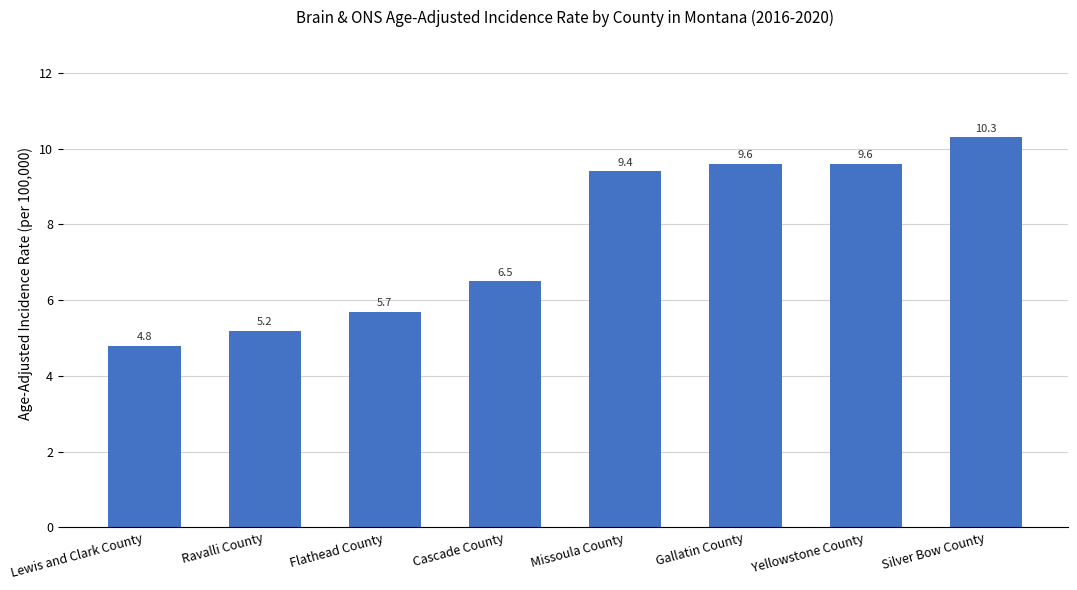

What is the approximate value at Silver Bow County?

10.3